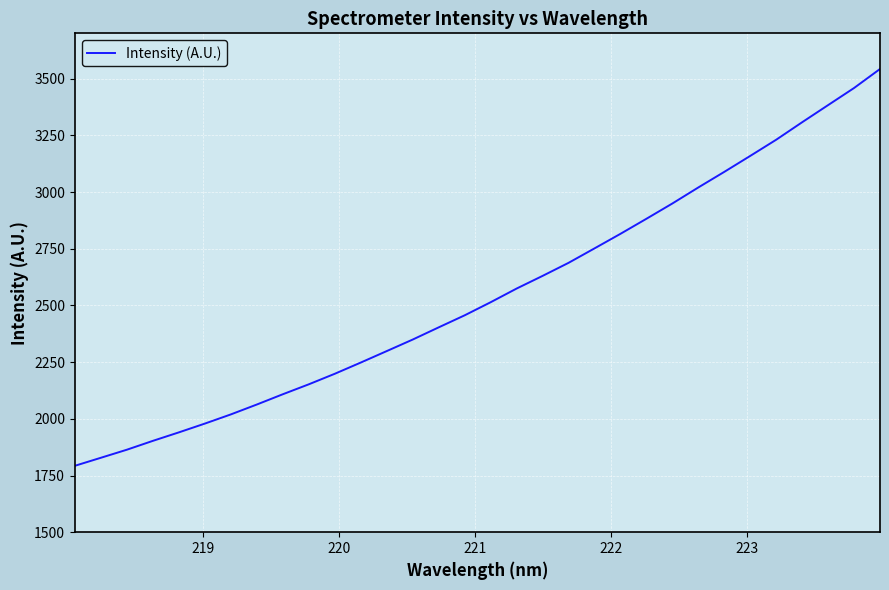

What is the smallest value displayed?

1792.8